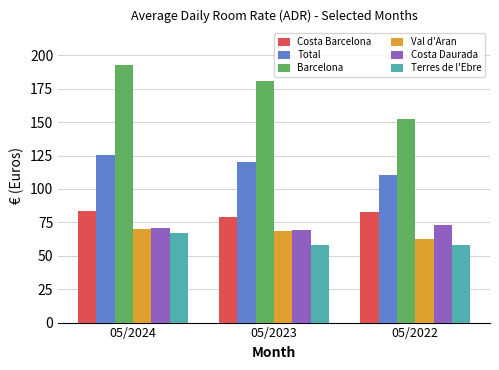

What is the difference between the maximum and second lowest values in the Terres de l'Ebre series?

8.5